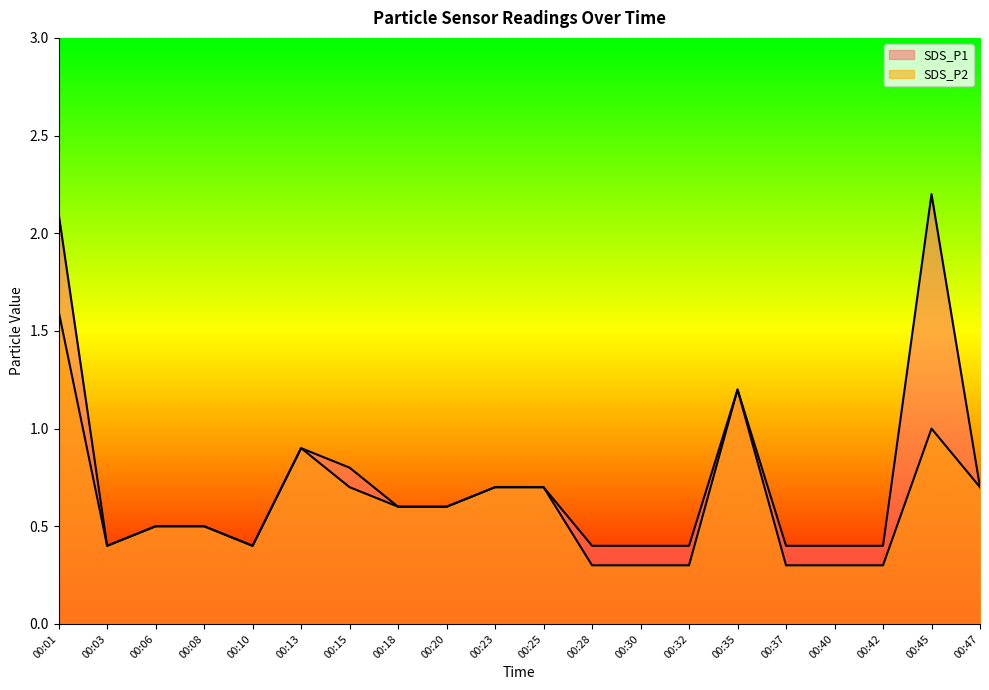

True or false: SDS_P2 has a value of 1.6 at 00:01.

True